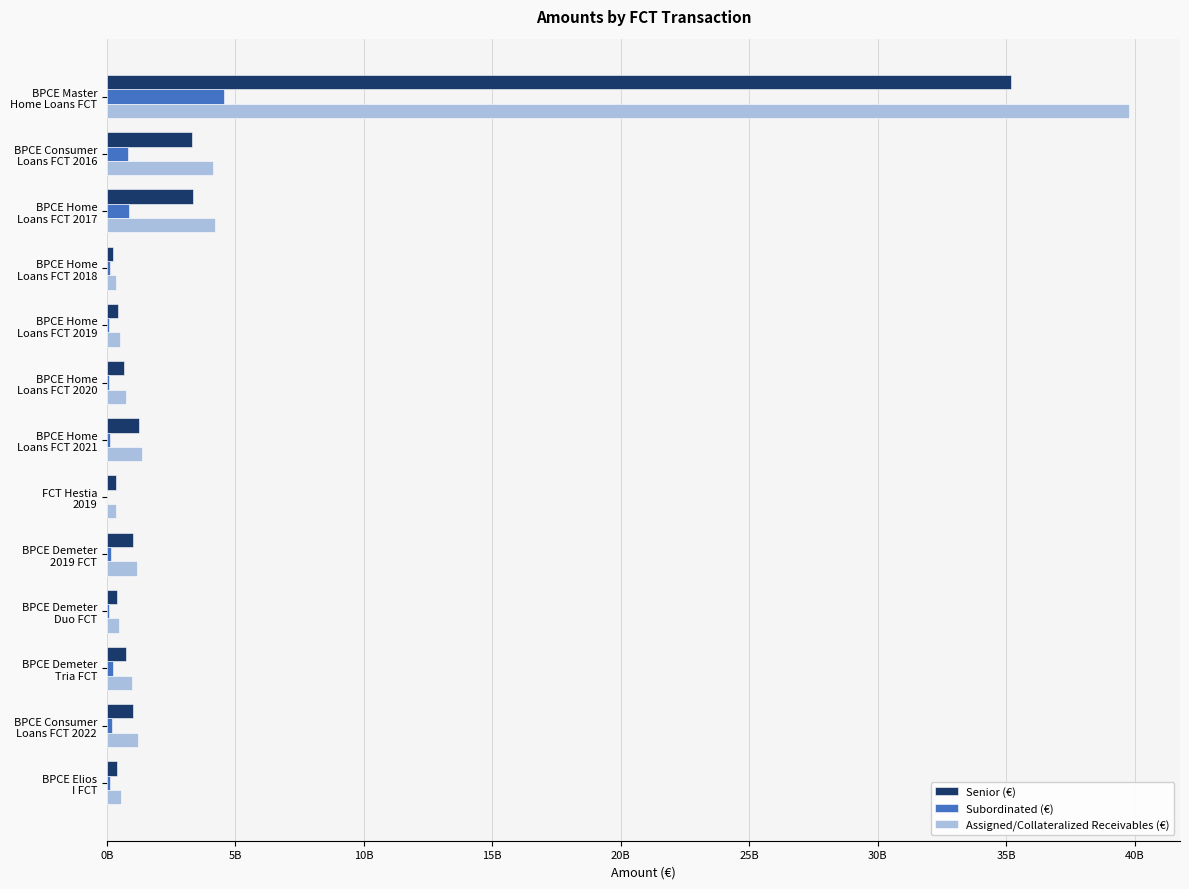

What are all the series names shown in the legend?

Senior (€), Subordinated (€), Assigned/Collateralized Receivables (€)